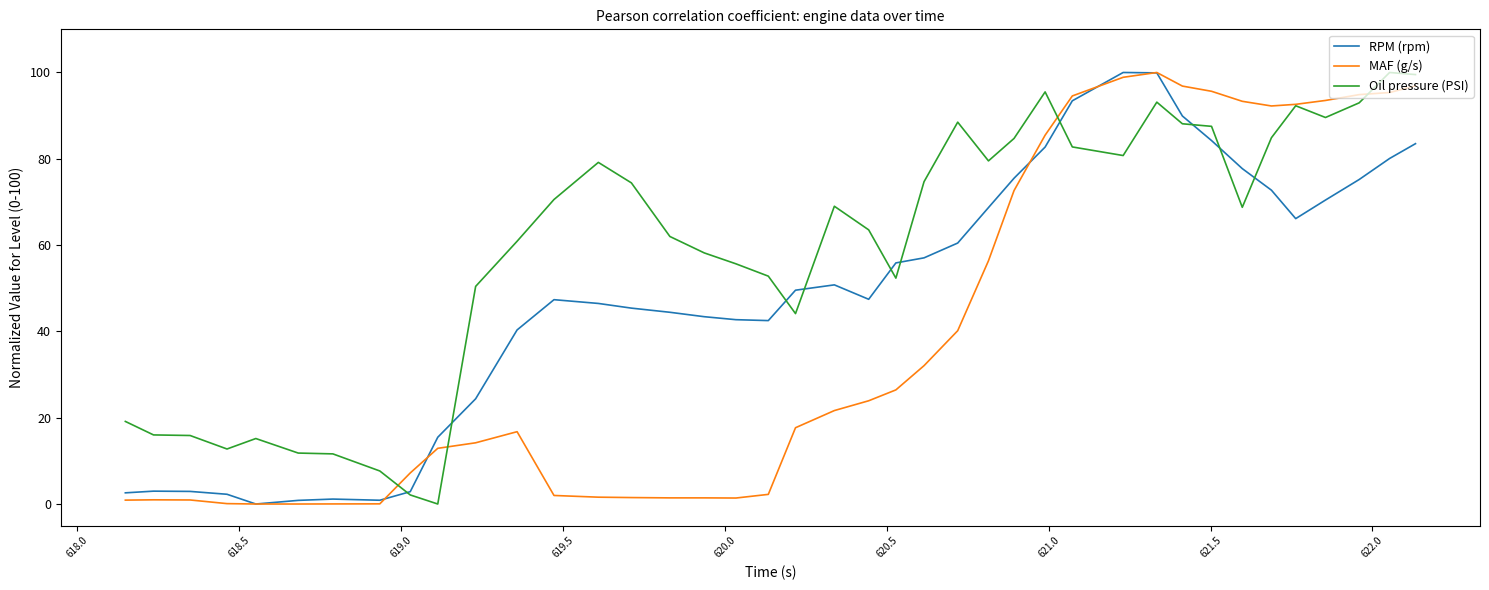

What is the highest value of the Oil pressure (PSI) series?

100.0